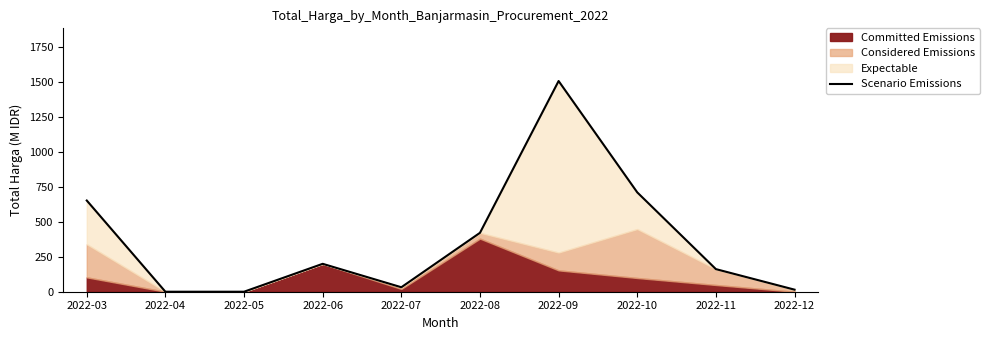

What is the maximum value shown in the chart?

1504.2